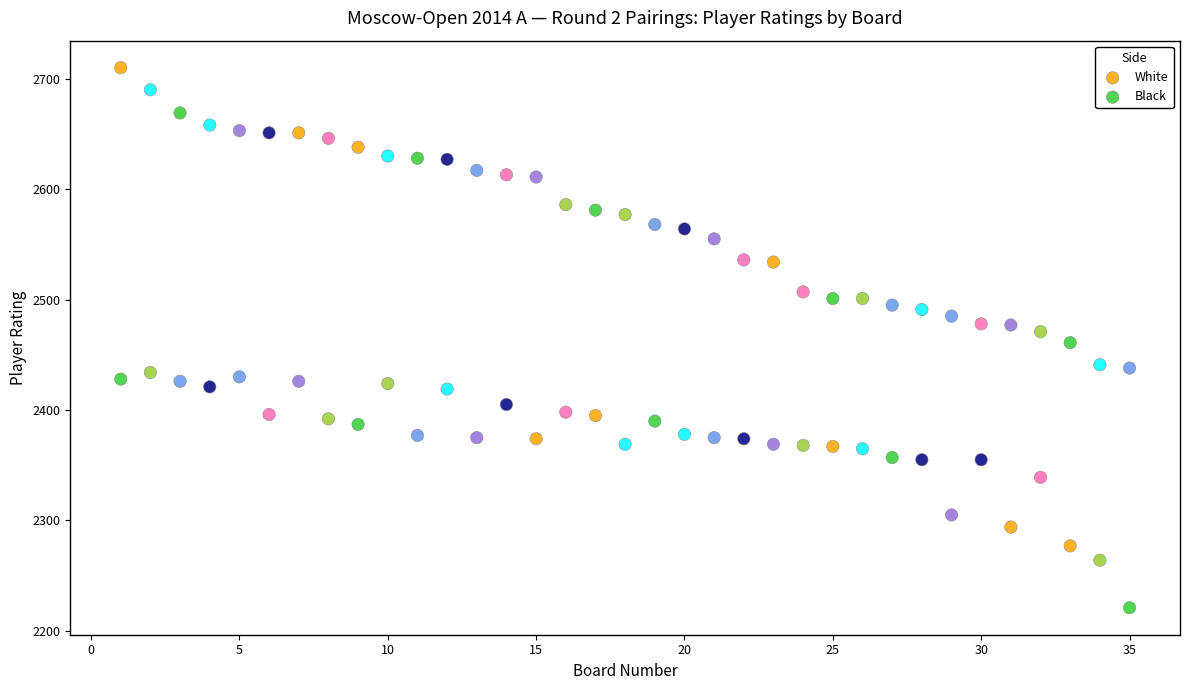

Across all data points, what is the range of X values (max minus min)?

34